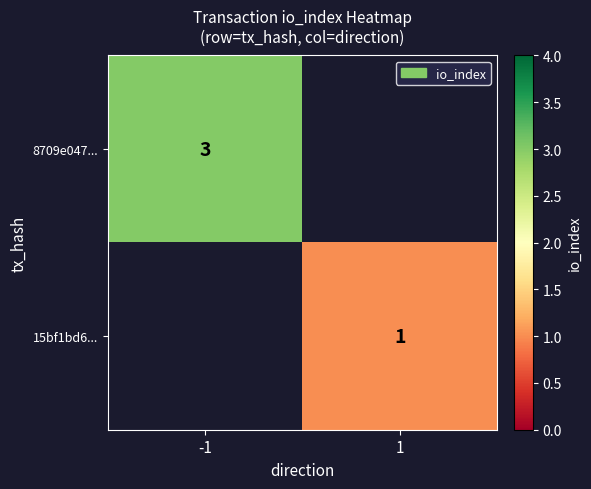

Is the value of 15bf1bd6... at 1 greater than the value of 8709e047... at -1?

No